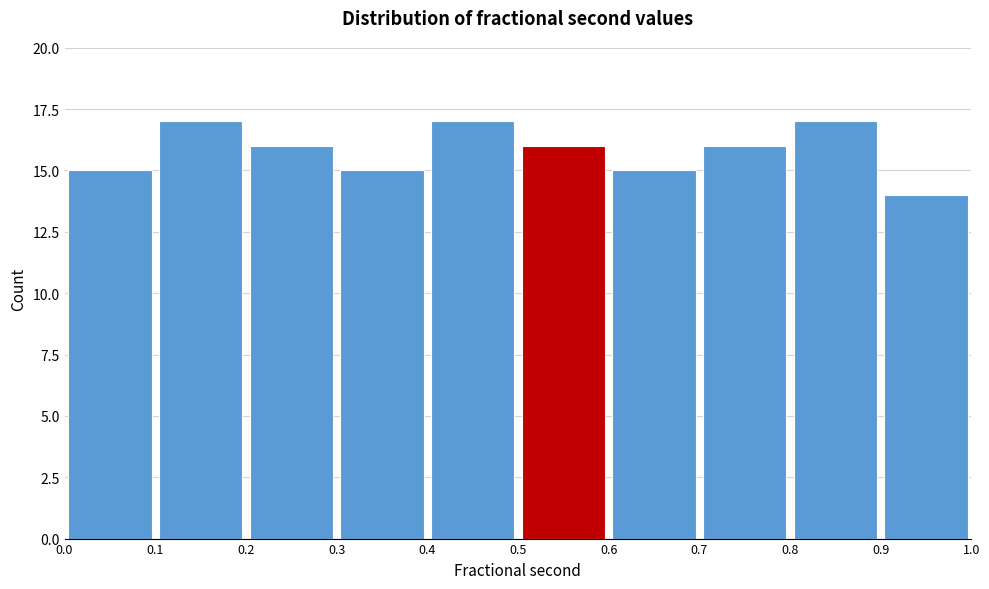

What is the height of the bar covering 0.4 to 0.5 on the x-axis? The values are not printed on the chart, so give them approximately, as read against the axis.

17